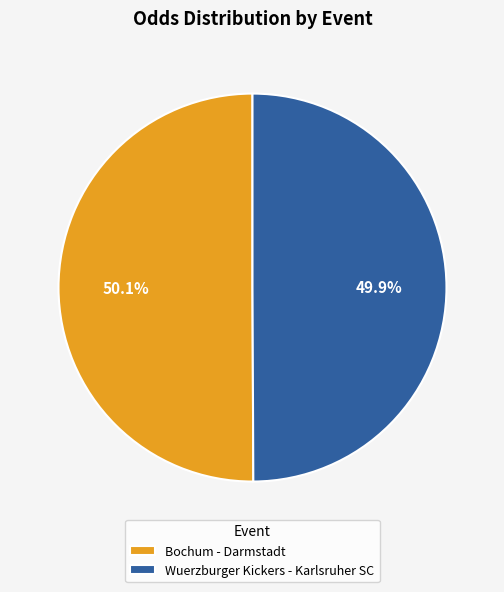

To the nearest percent, what is the average slice percentage?

50%